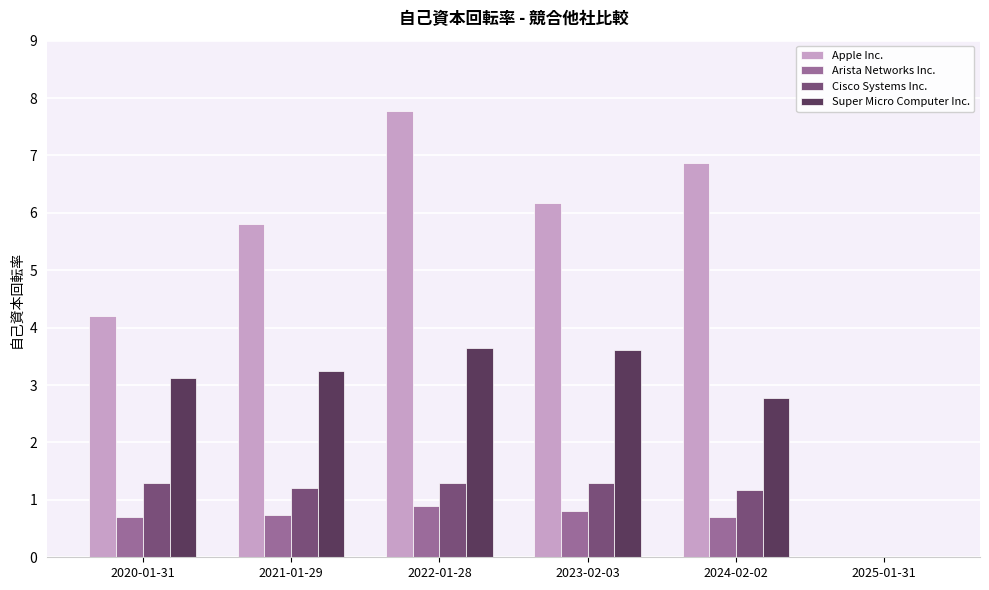

Does the chart contain stacked bars?

No